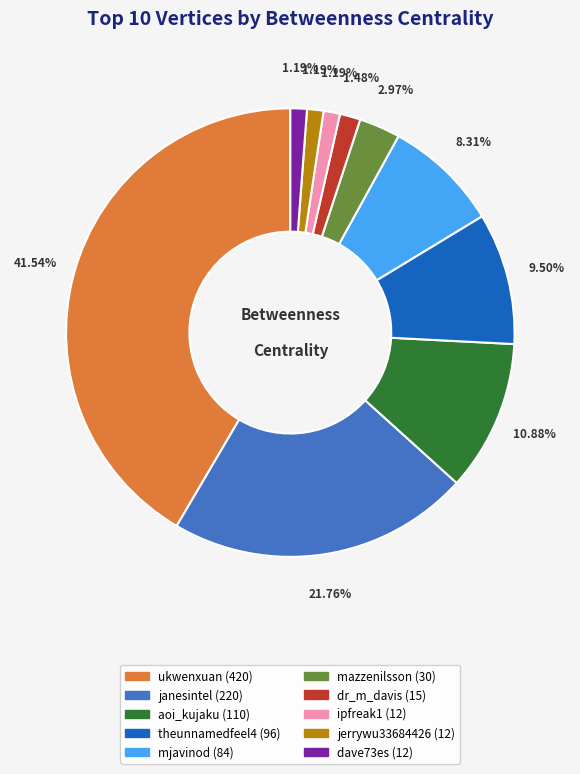

What is the largest slice in the pie chart?

ukwenxuan